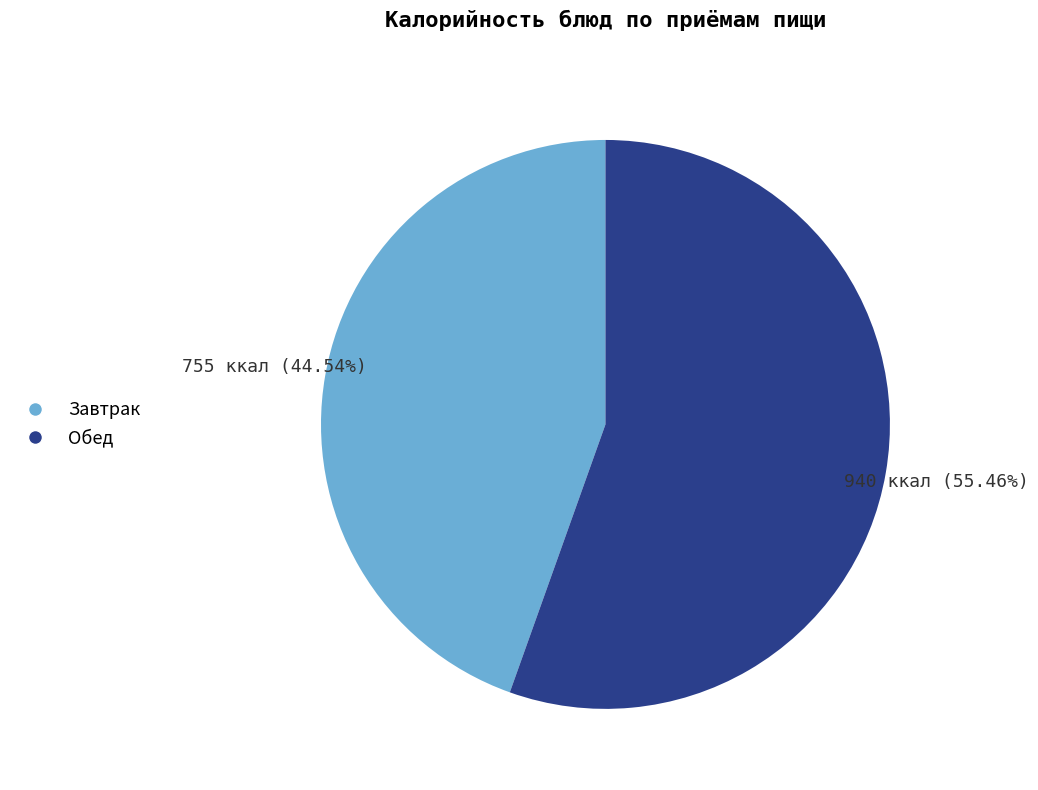

Which slice is the smallest?

Завтрак